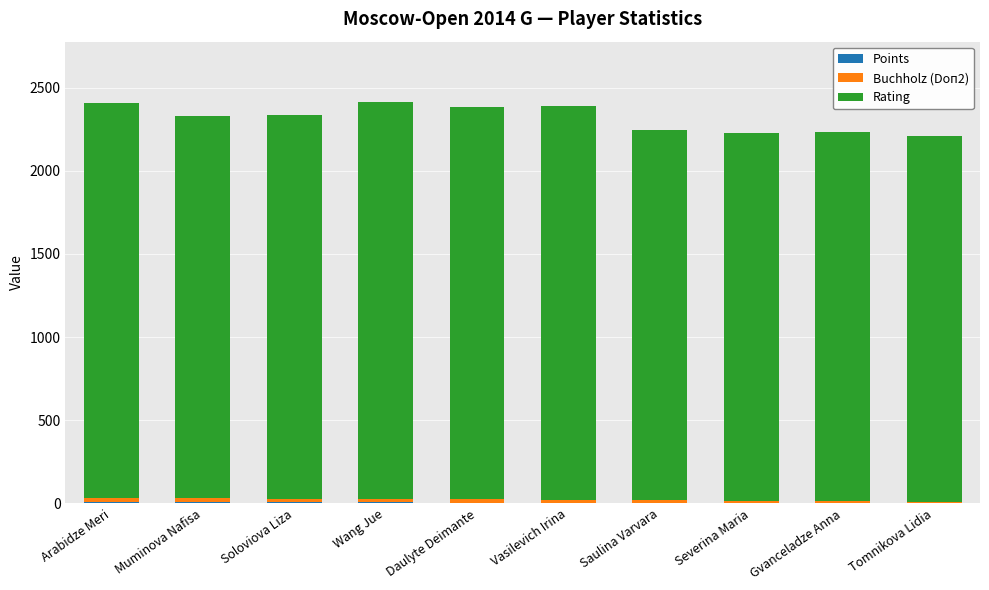

What is the total value across all series at Tomnikova Lidia?

2206.0